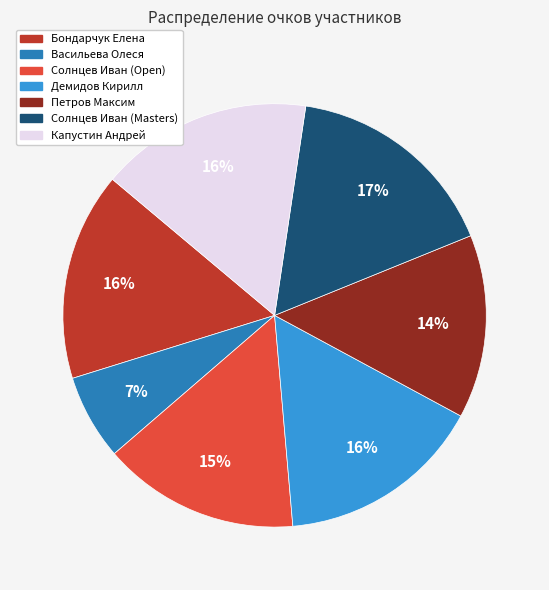

To the nearest percent, what is the average slice percentage?

14%